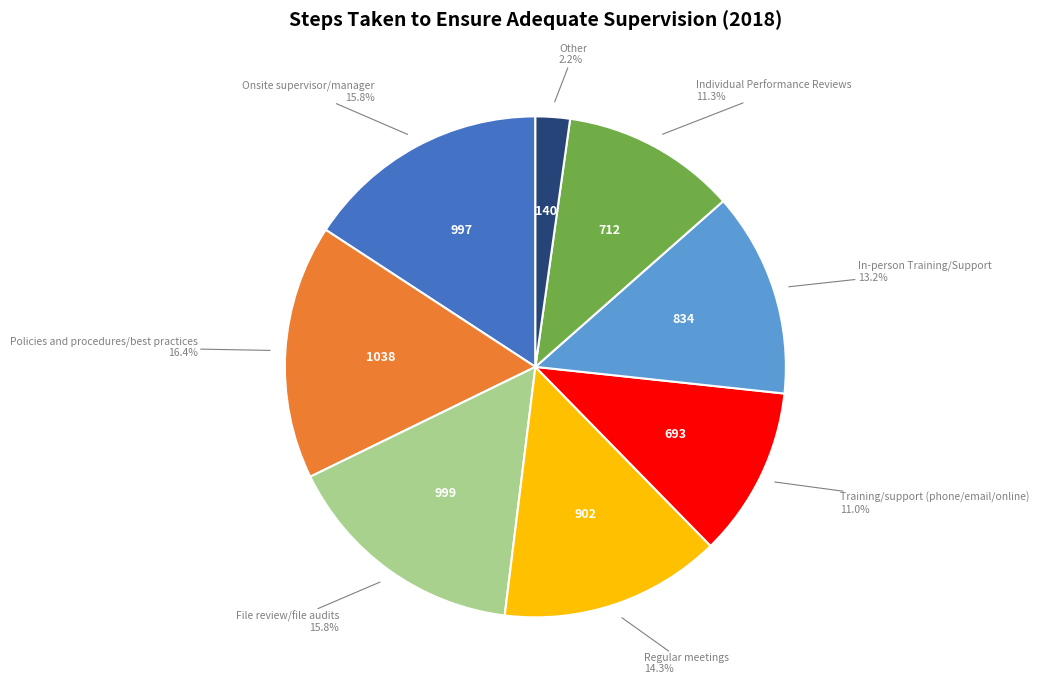

Does any single category account for the majority?

No